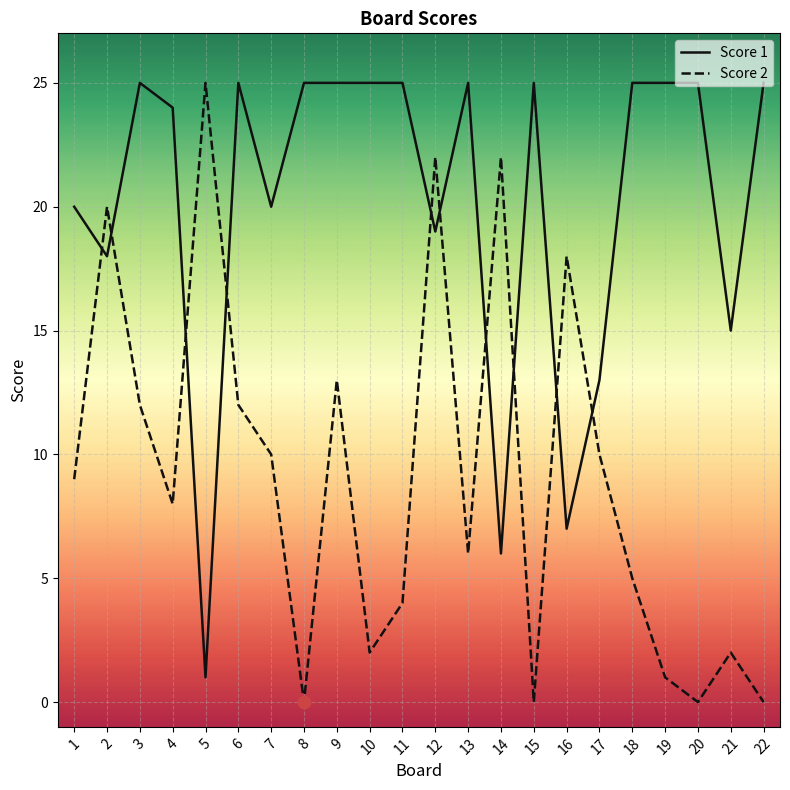

What are all the series names shown in the legend?

Score 1, Score 2